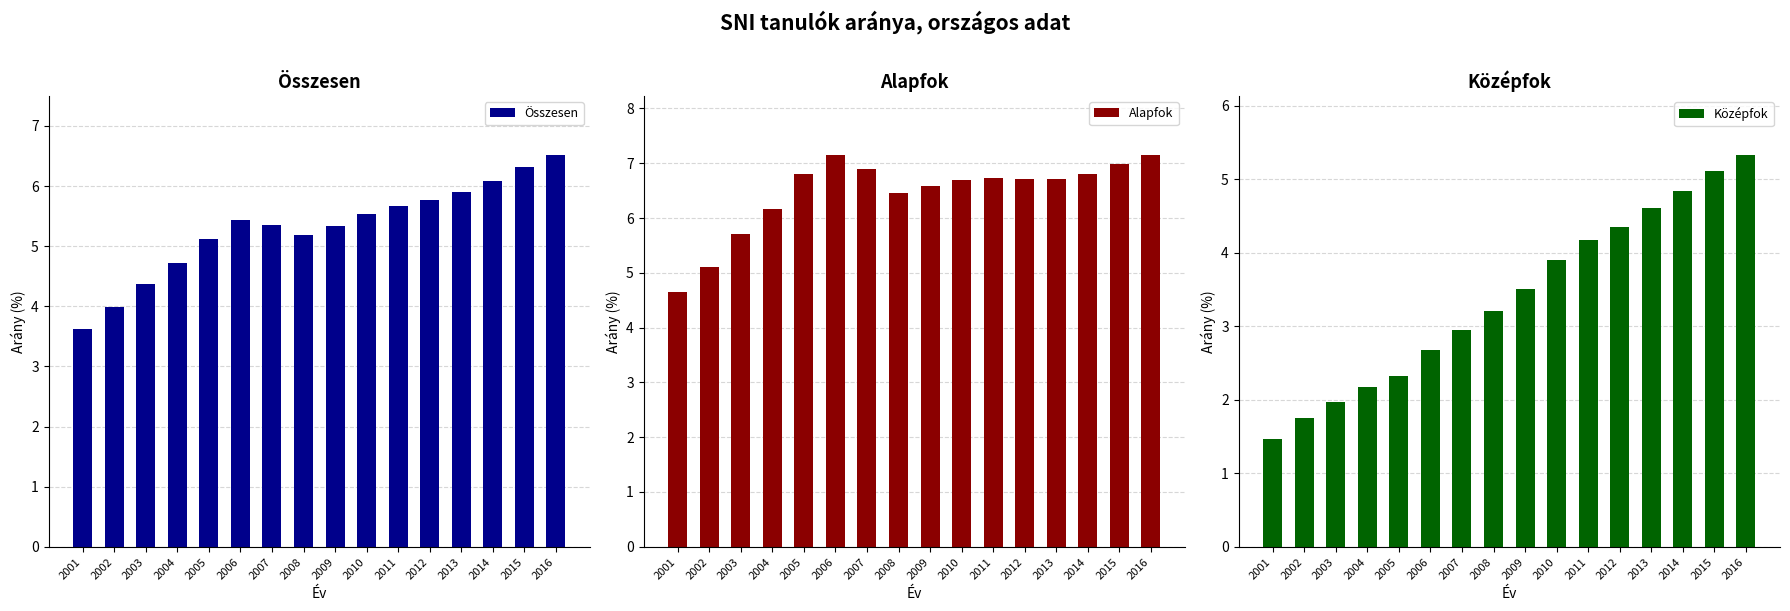

Which series changed the most between 2013 and 2014?

Középfok